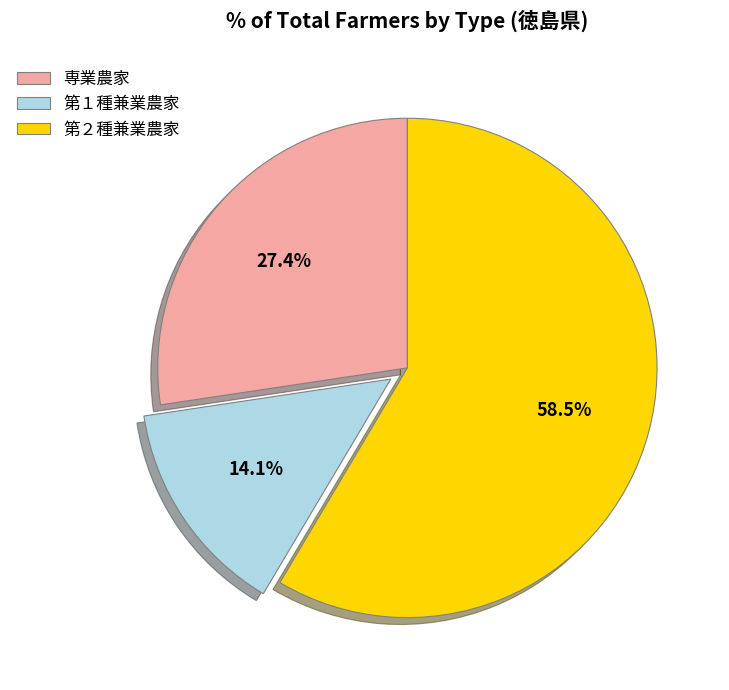

Rank the categories by value from highest to lowest.

第２種兼業農家, 専業農家, 第１種兼業農家